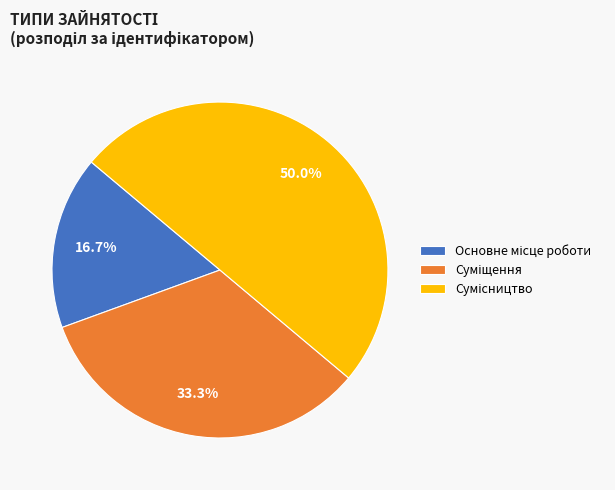

How many segments does this pie chart have?

3